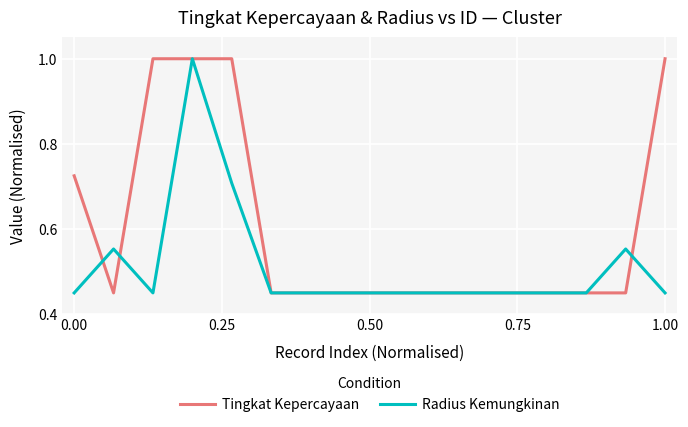

What is the maximum value shown in the chart?

1.0